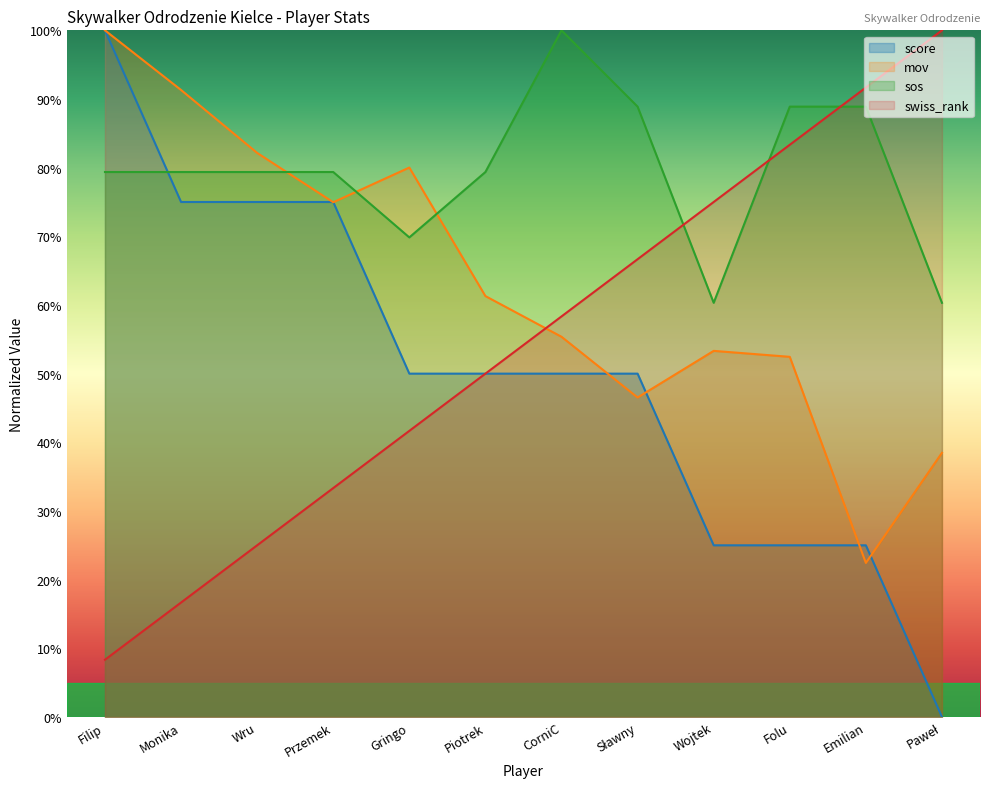

Reading left to right, transcribe all the data shown in this chart.

score: Filip=100.0	Monika=75.0	Wru=75.0	Przemek=75.0	Gringo=50.0	Piotrek=50.0	CorniC=50.0	Sławny=50.0	Wojtek=25.0	Folu=25.0	Emilian=25.0	Paweł=0.0
mov: Filip=100.0	Monika=91.3	Wru=82.1	Przemek=75.0	Gringo=80.0	Piotrek=61.3	CorniC=55.4	Sławny=46.5	Wojtek=53.3	Folu=52.4	Emilian=22.4	Paweł=38.5
sos: Filip=79.4	Monika=79.4	Wru=79.4	Przemek=79.4	Gringo=69.8	Piotrek=79.4	CorniC=100.0	Sławny=88.9	Wojtek=60.3	Folu=88.9	Emilian=88.9	Paweł=60.3
swiss_rank: Filip=8.3	Monika=16.7	Wru=25.0	Przemek=33.3	Gringo=41.7	Piotrek=50.0	CorniC=58.3	Sławny=66.7	Wojtek=75.0	Folu=83.3	Emilian=91.7	Paweł=100.0